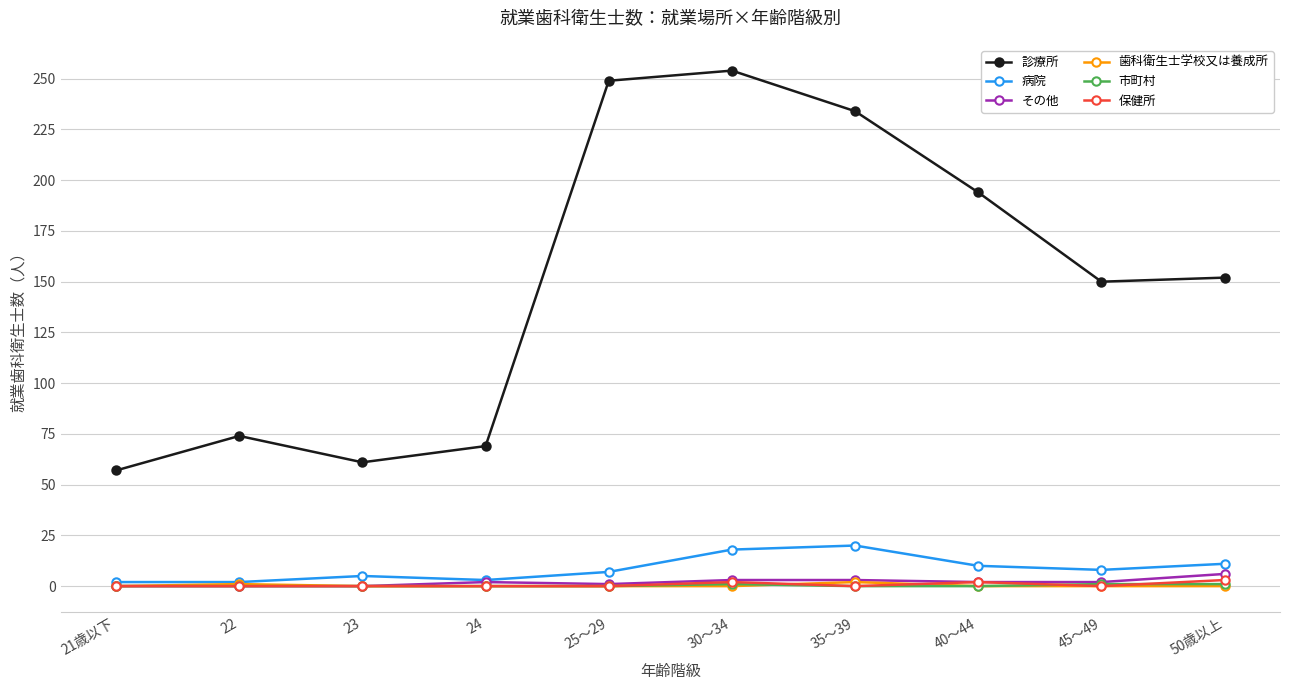

Count the number of data series in this chart.

6